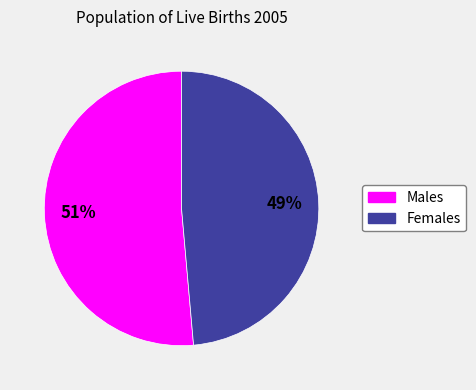

Is the sum of Males and Females greater than half?

Yes